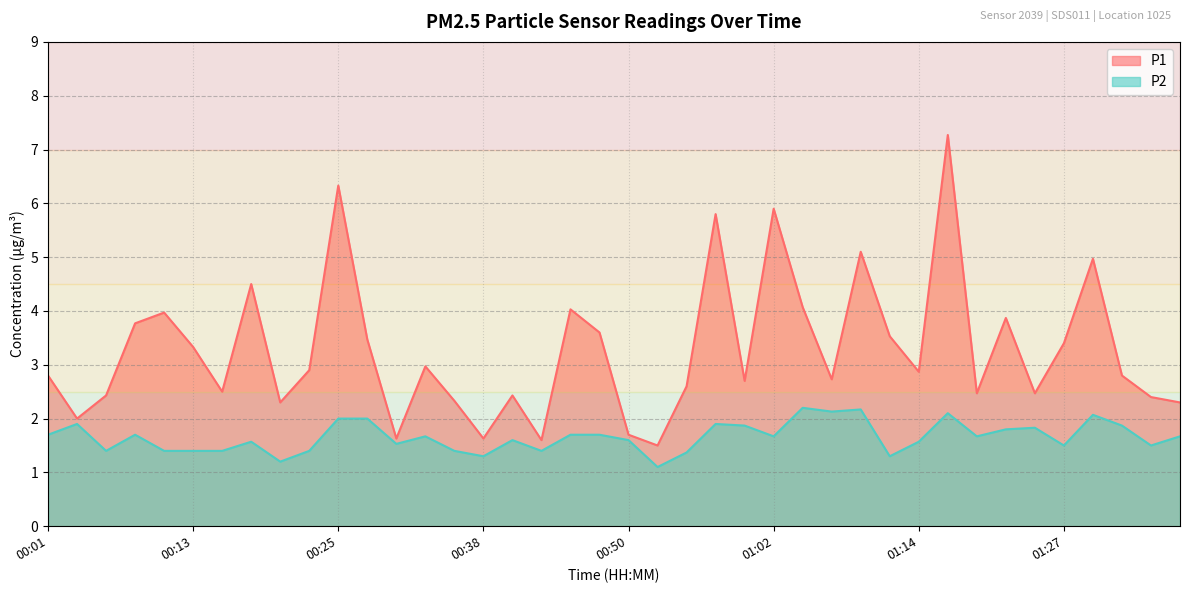

True or false: P1 and P2 cross at least once.

False